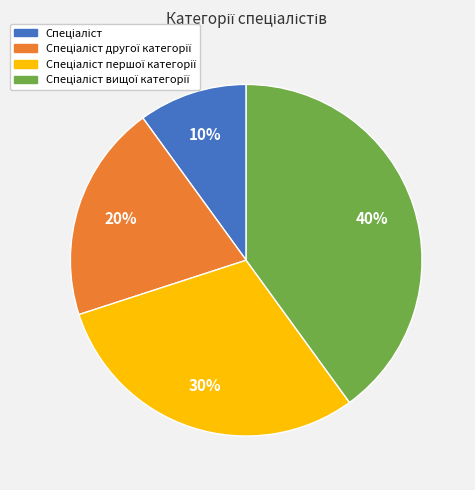

To the nearest percent, what is the difference between the largest and smallest slice percentages?

30%